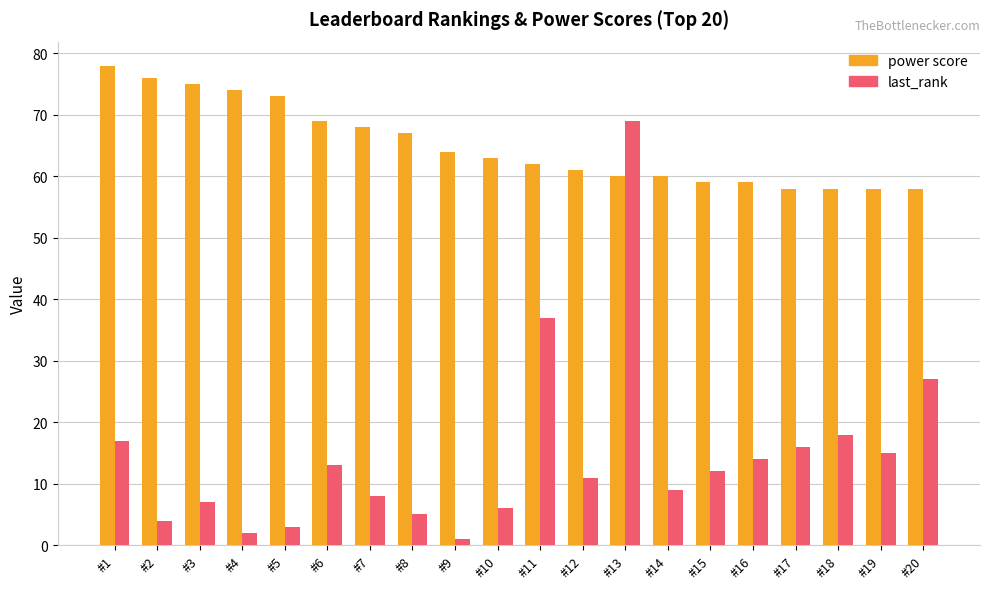

What is the value of the last_rank bar at the 3rd from the left?

7